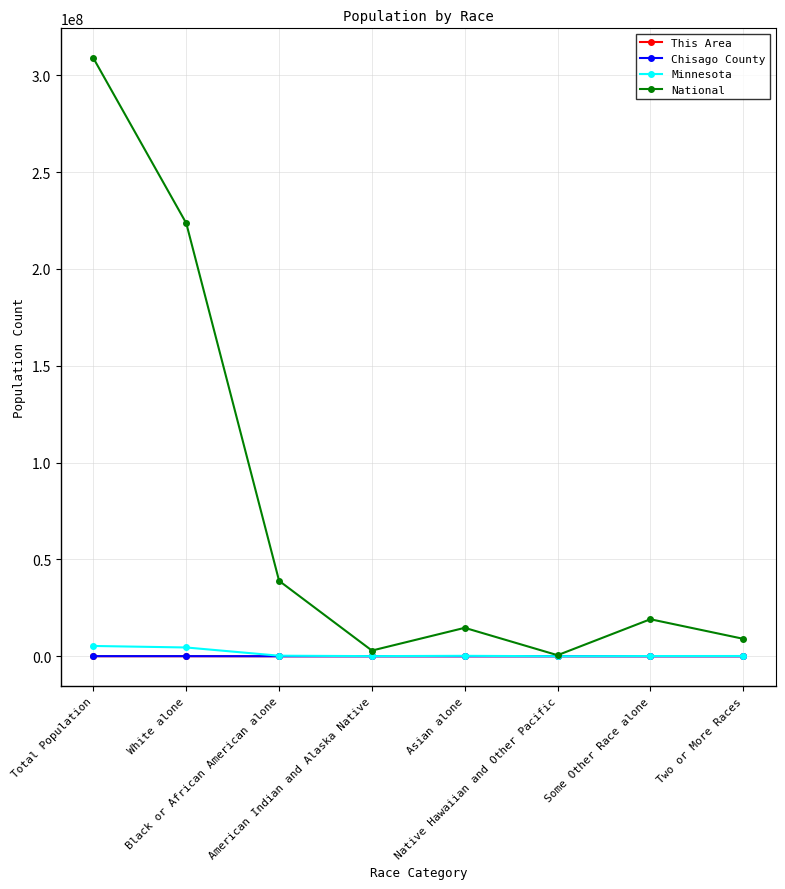

Which series has the largest total across all categories?

National